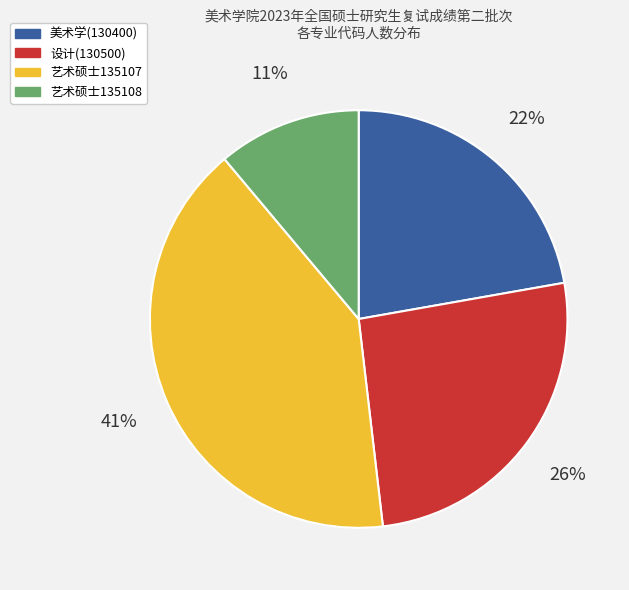

Count the number of slices in the pie.

4